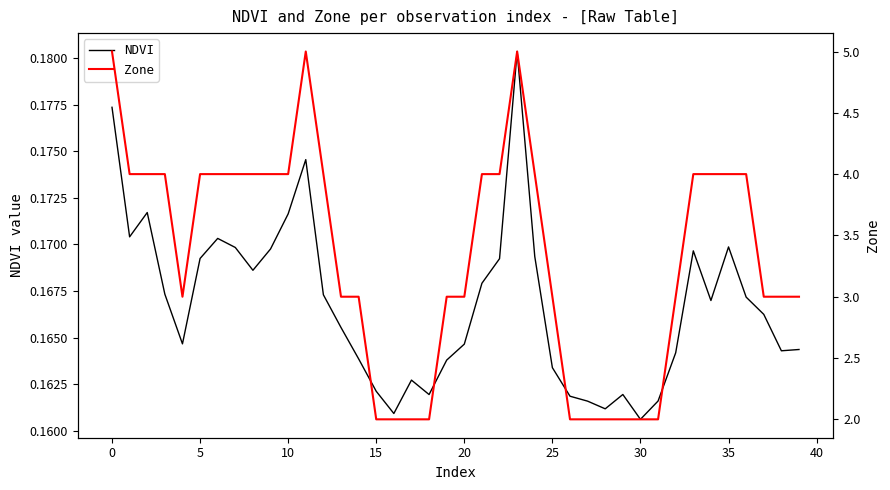

Which series has the largest range (max minus min)?

Zone